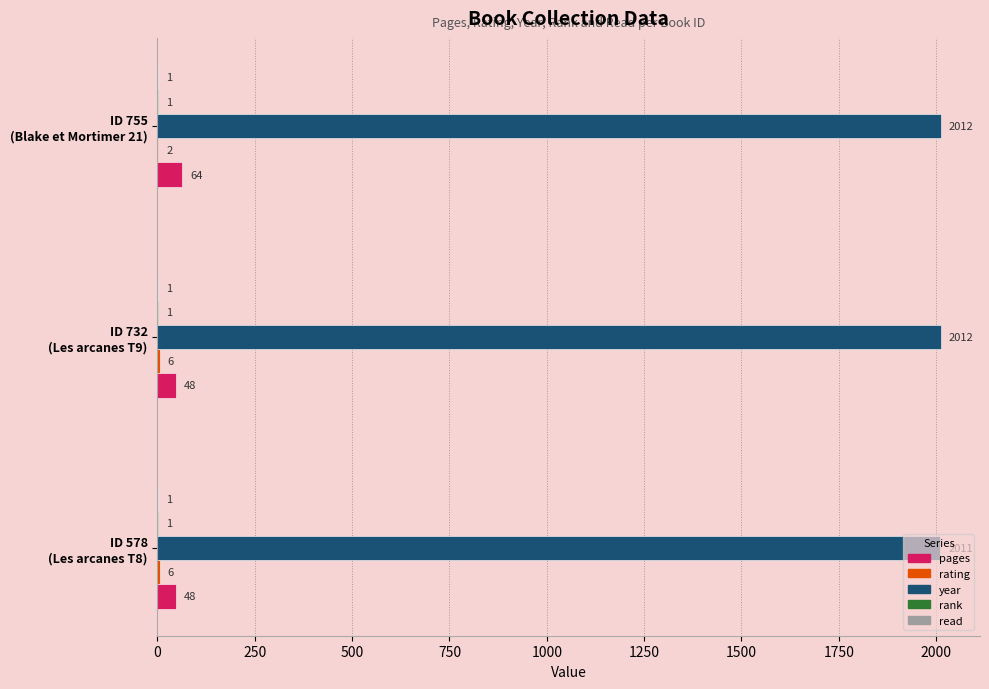

What is the maximum value shown in the chart?

2012